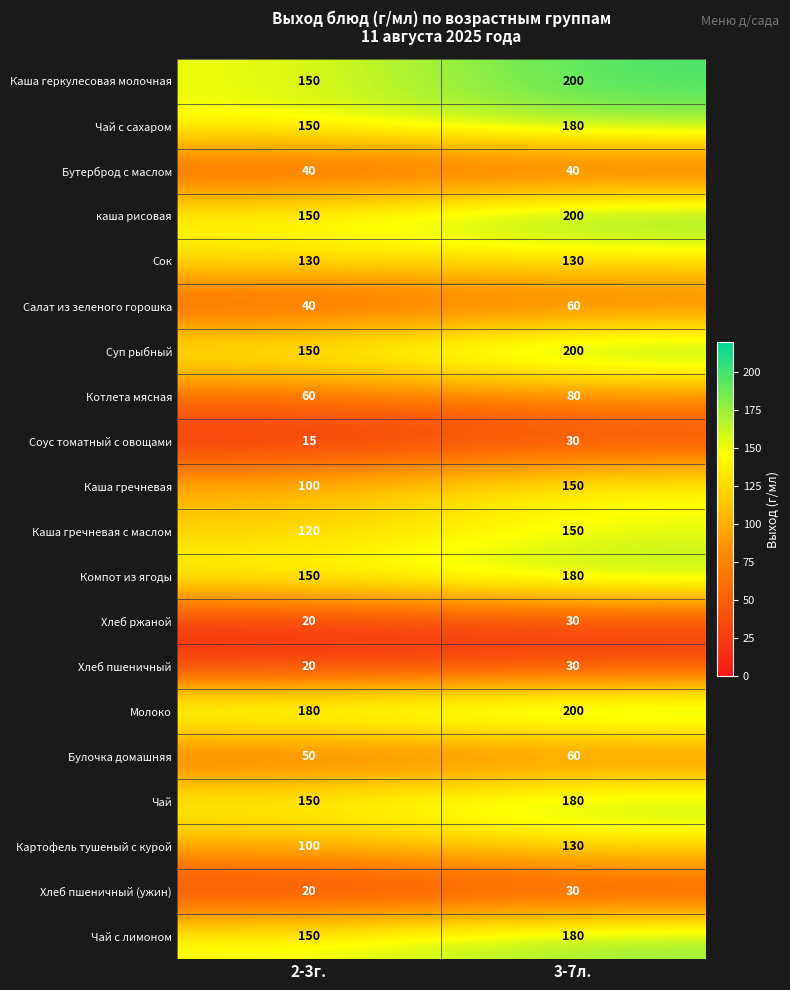

How many categories are shown in the chart?

2